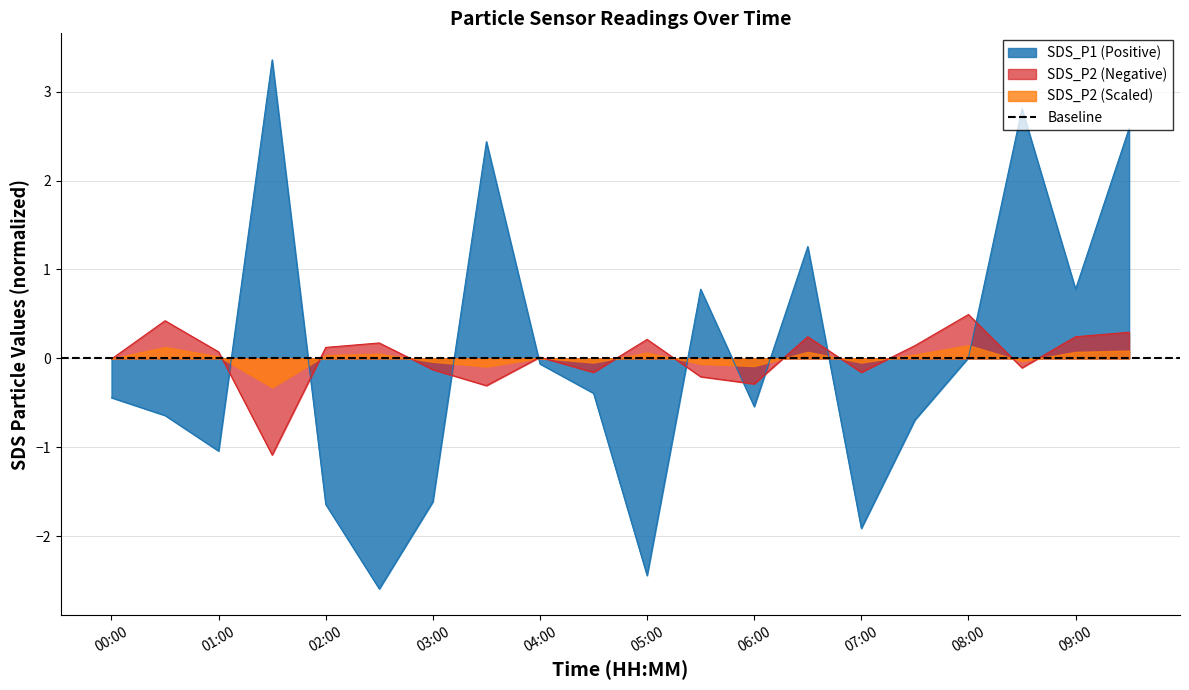

Reading left to right, what are all the values shown in this chart?

SDS_P1: 00:00=-0.4	00:30=-0.6	01:00=-1.0	01:30=3.4	02:00=-1.6	02:30=-2.6	03:00=-1.6	03:30=2.4	04:00=-0.1	04:30=-0.4	05:00=-2.4	05:30=0.8	06:00=-0.5	06:30=1.3	07:00=-1.9	07:30=-0.7	08:00=0.0	08:30=2.8	09:00=0.8	09:30=2.6
SDS_P2: 00:00=-0.0	00:30=0.4	01:00=0.1	01:30=-1.1	02:00=0.1	02:30=0.2	03:00=-0.1	03:30=-0.3	04:00=0.0	04:30=-0.2	05:00=0.2	05:30=-0.2	06:00=-0.3	06:30=0.2	07:00=-0.2	07:30=0.1	08:00=0.5	08:30=-0.1	09:00=0.2	09:30=0.3